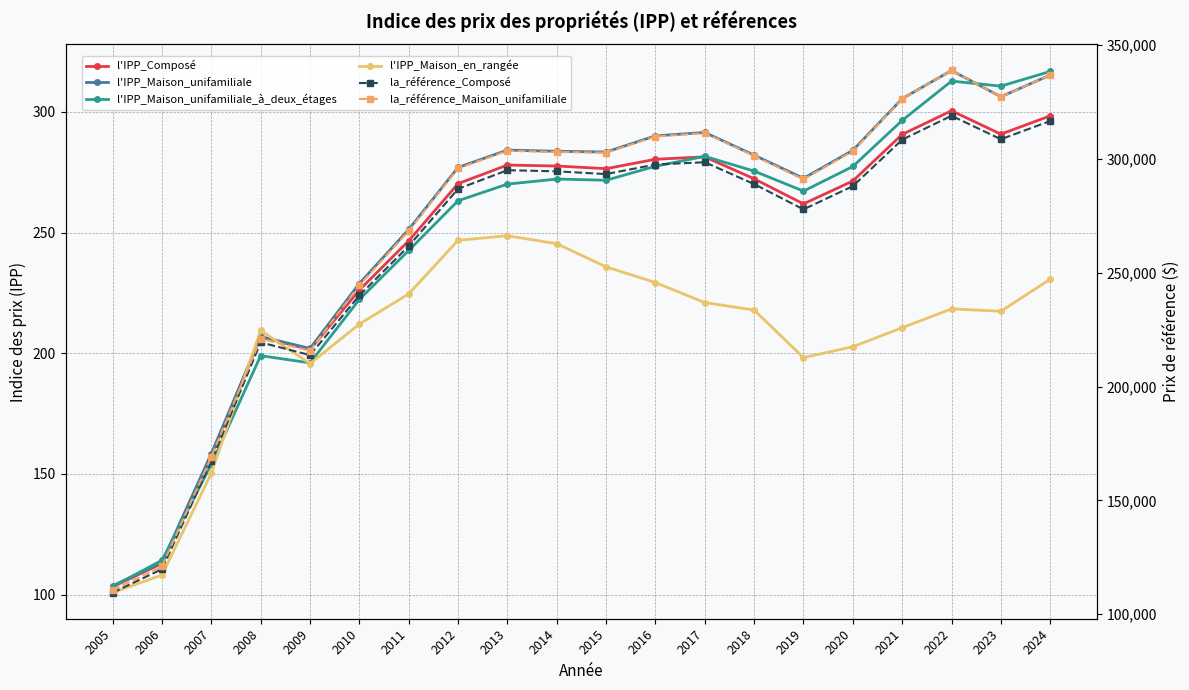

The l'IPP_Maison_unifamiliale series shows 87.5 at 2020. True or false?

False